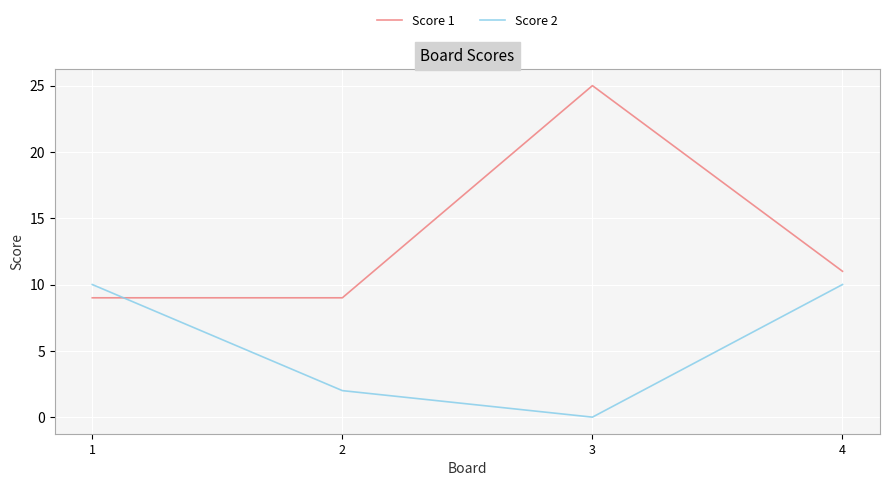

True or false: Score 1 and Score 2 cross at least once.

True